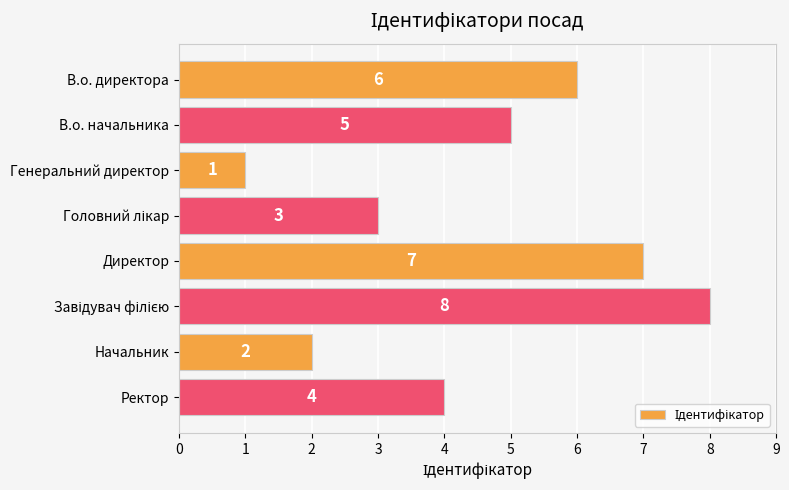

What is the label of the 7th bar from the bottom?

В.о. начальника